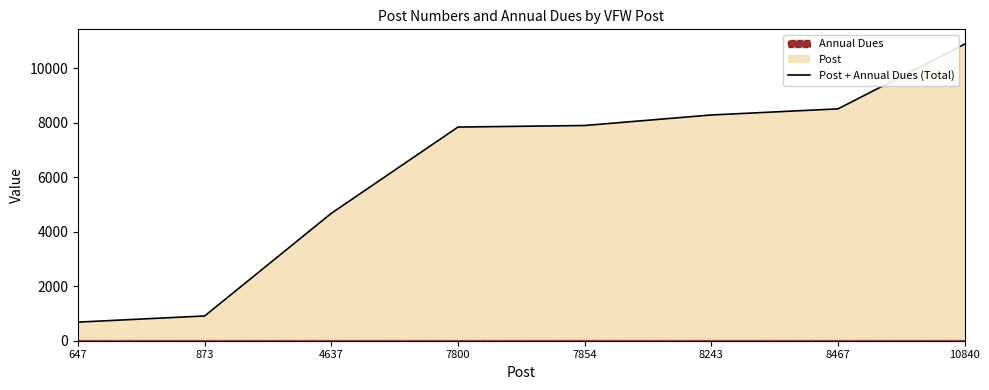

At which label is the value closest to 5778?

4637